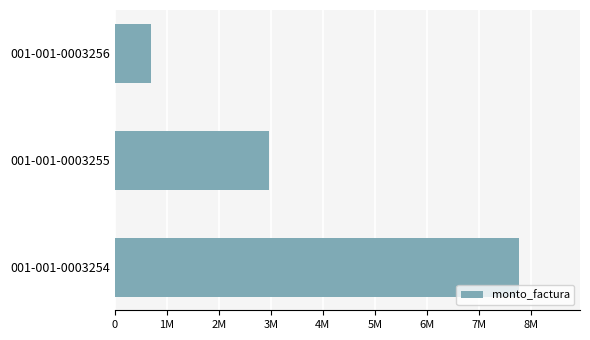

Does the chart contain any negative values?

No